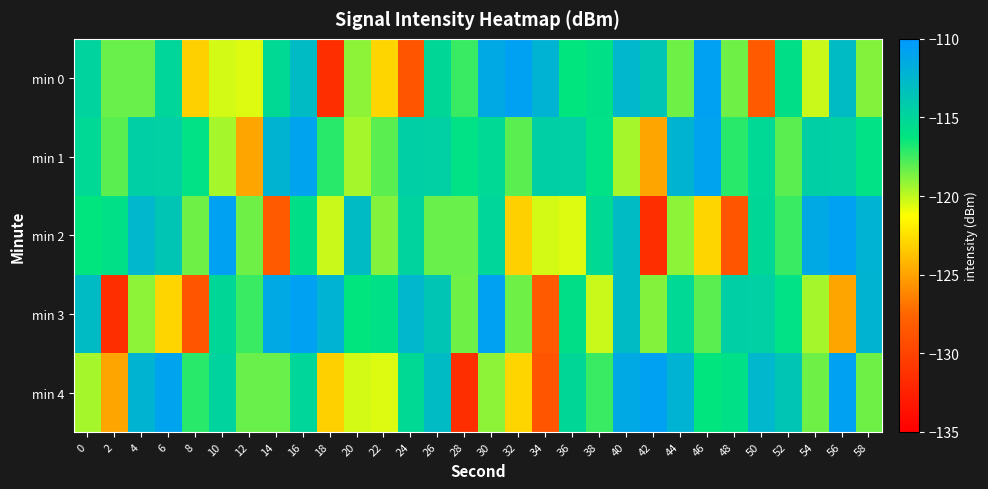

Which series changed the most between 2 and 32?

min 3